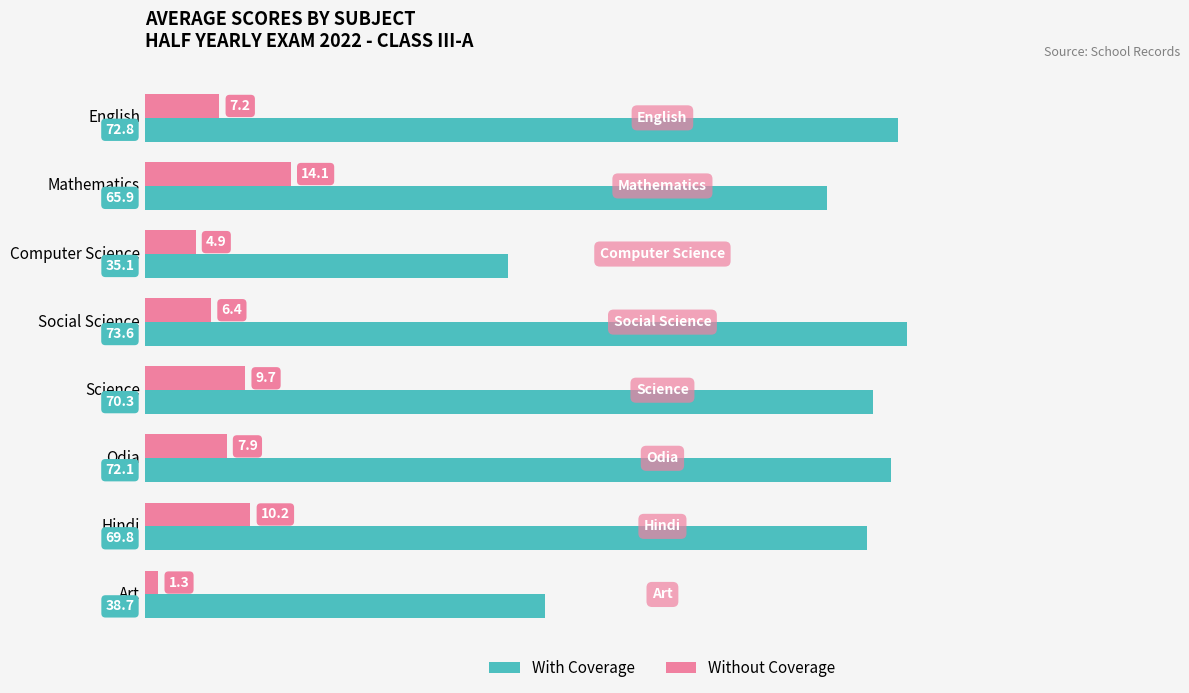

Rank the series by their average value, from lowest to highest.

Without Coverage, With Coverage